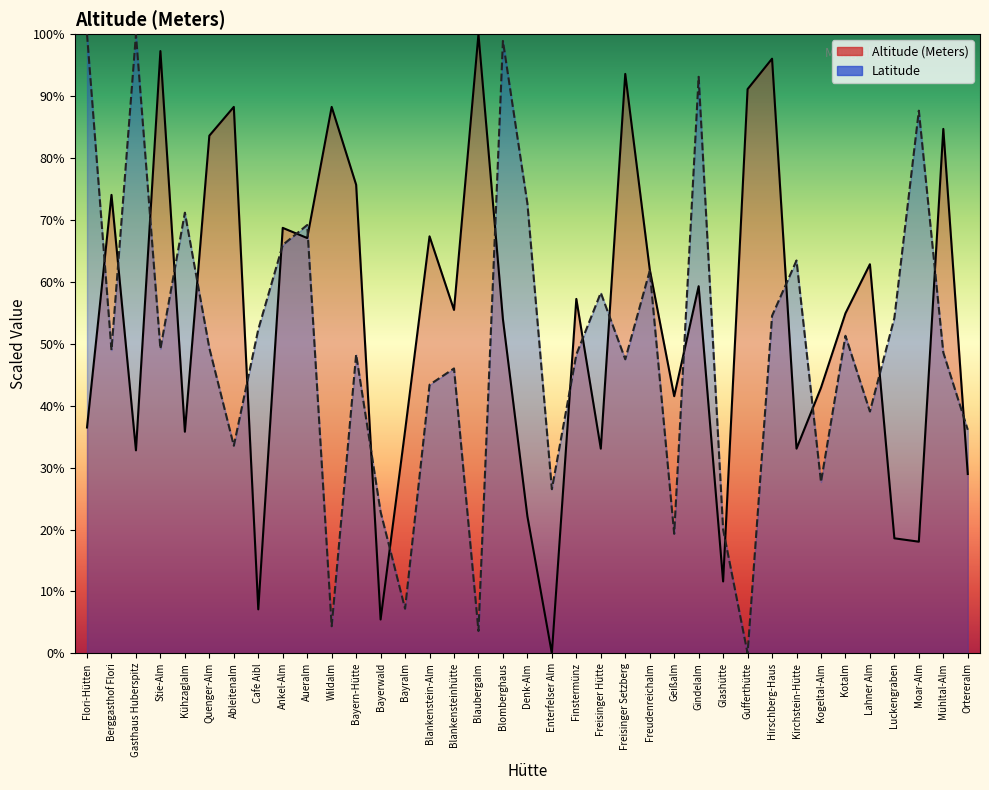

Which series has the largest range (max minus min)?

Altitude (Meters)